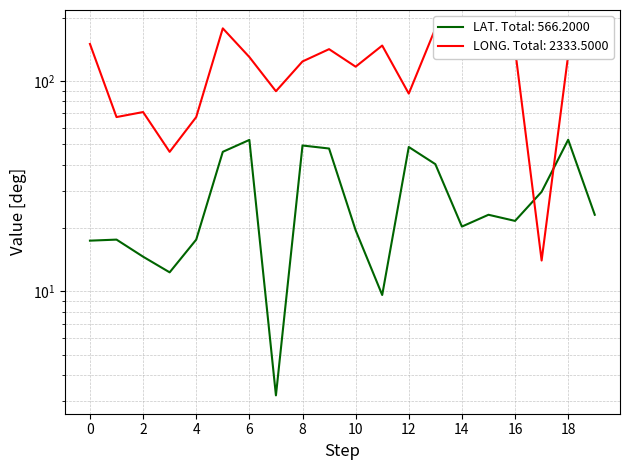

At which category is the sum across all series the highest?

5